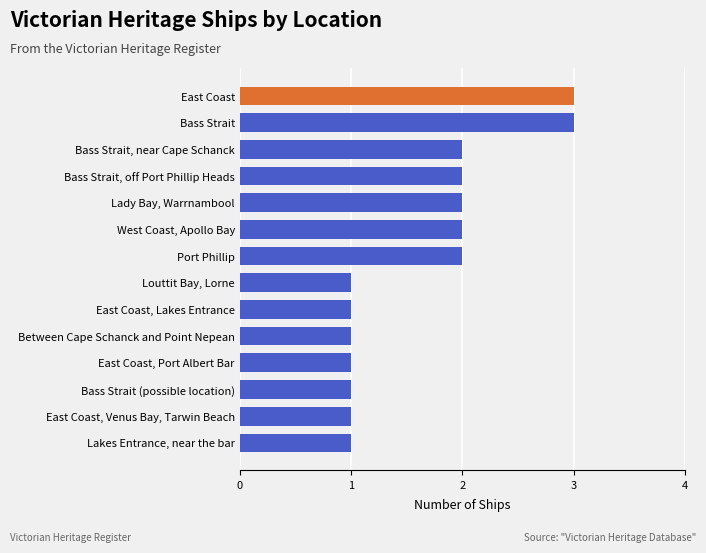

What is the sum of the values at West Coast, Apollo Bay and East Coast, Lakes Entrance?

3